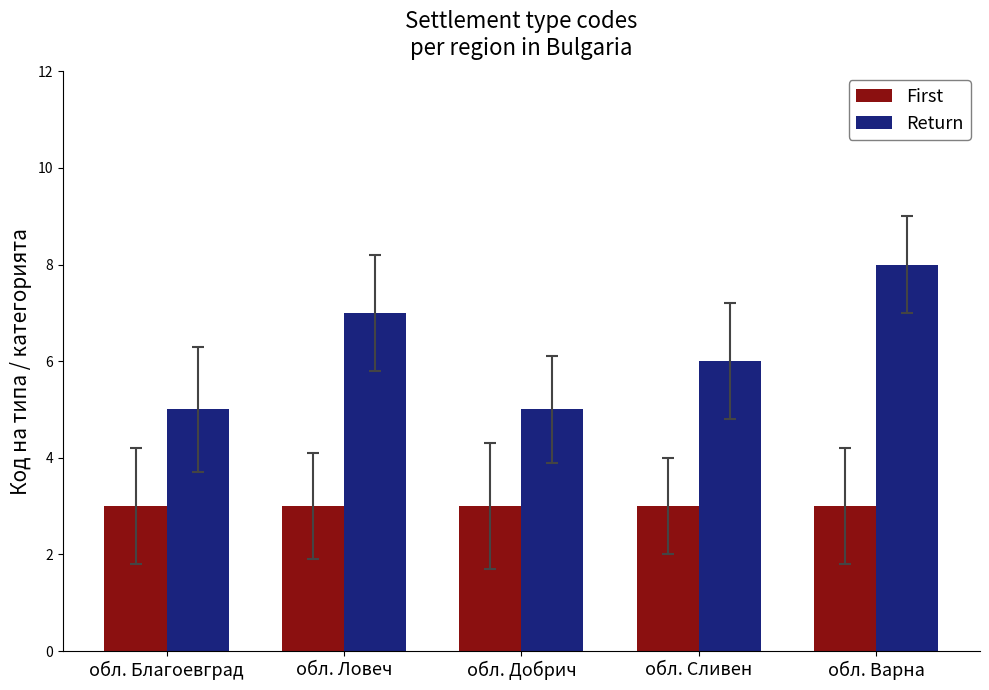

What are all the series names shown in the legend?

First, Return